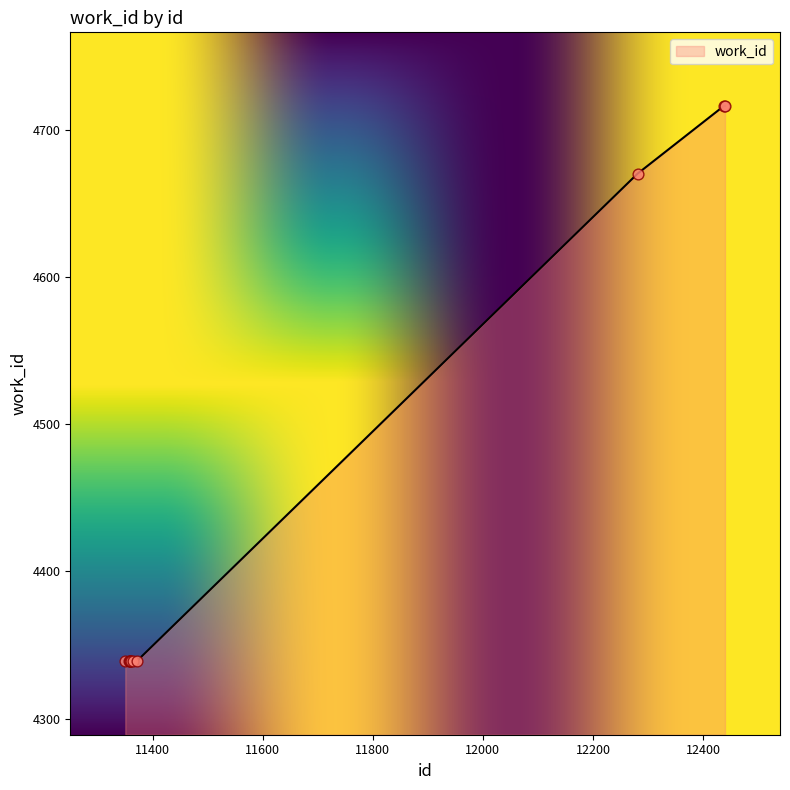

What is the minimum value shown in the chart?

4339